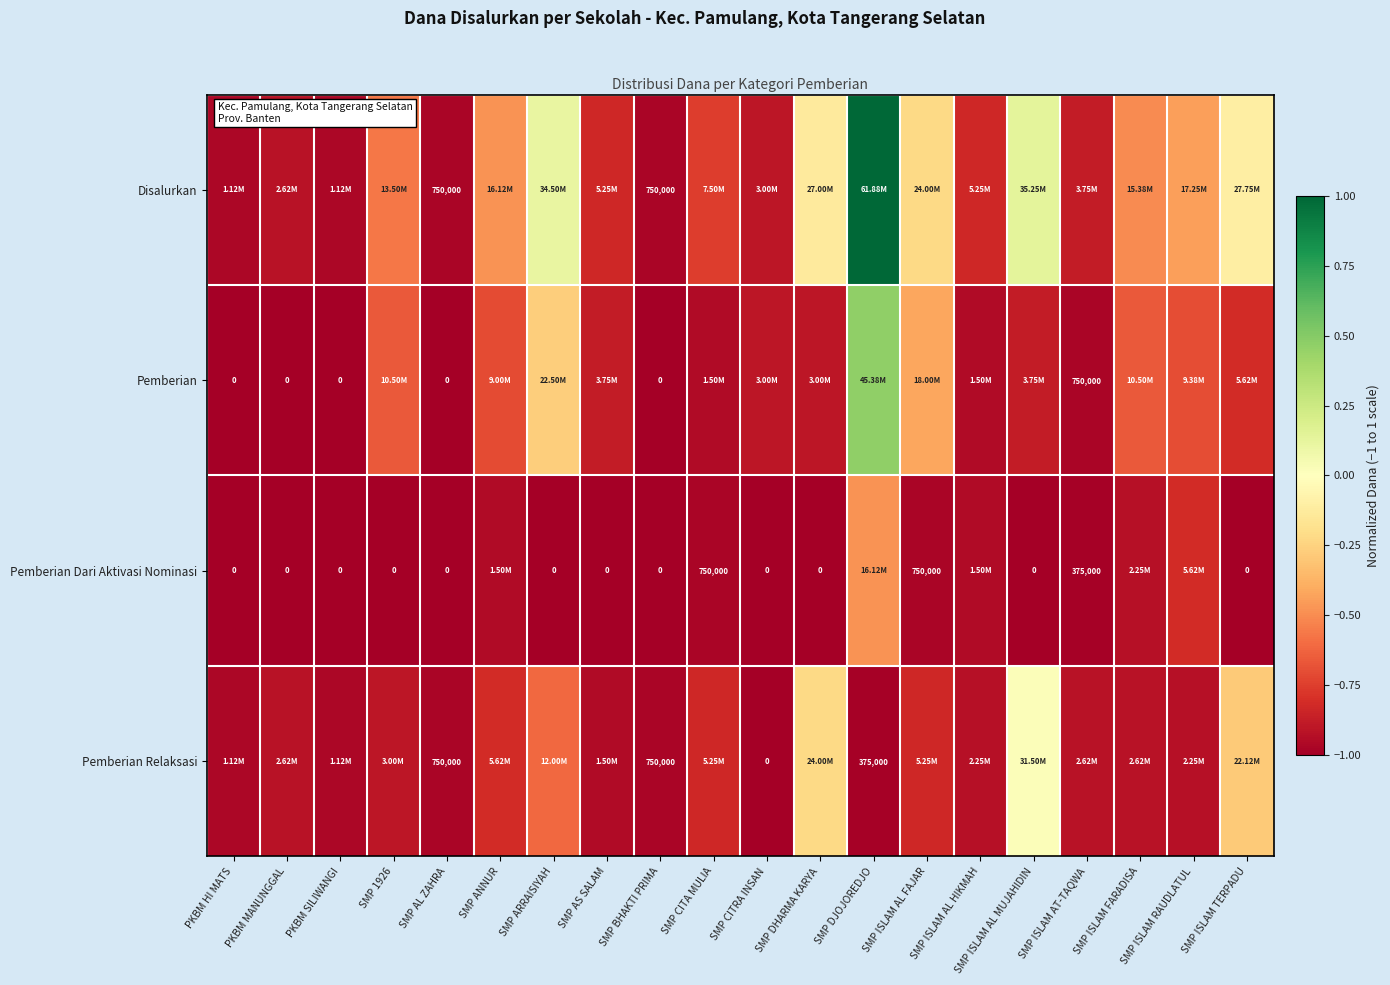

How many distinct data groups are displayed?

4